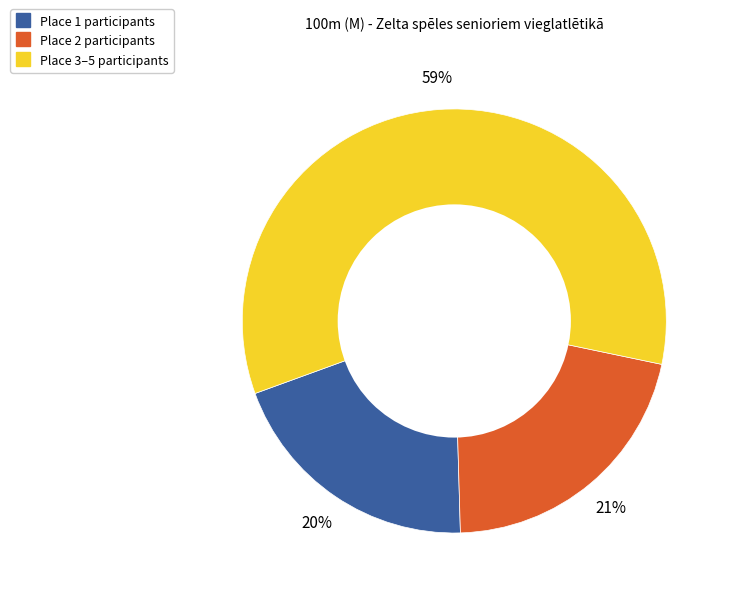

Is there any slice that represents more than half of the pie?

Yes